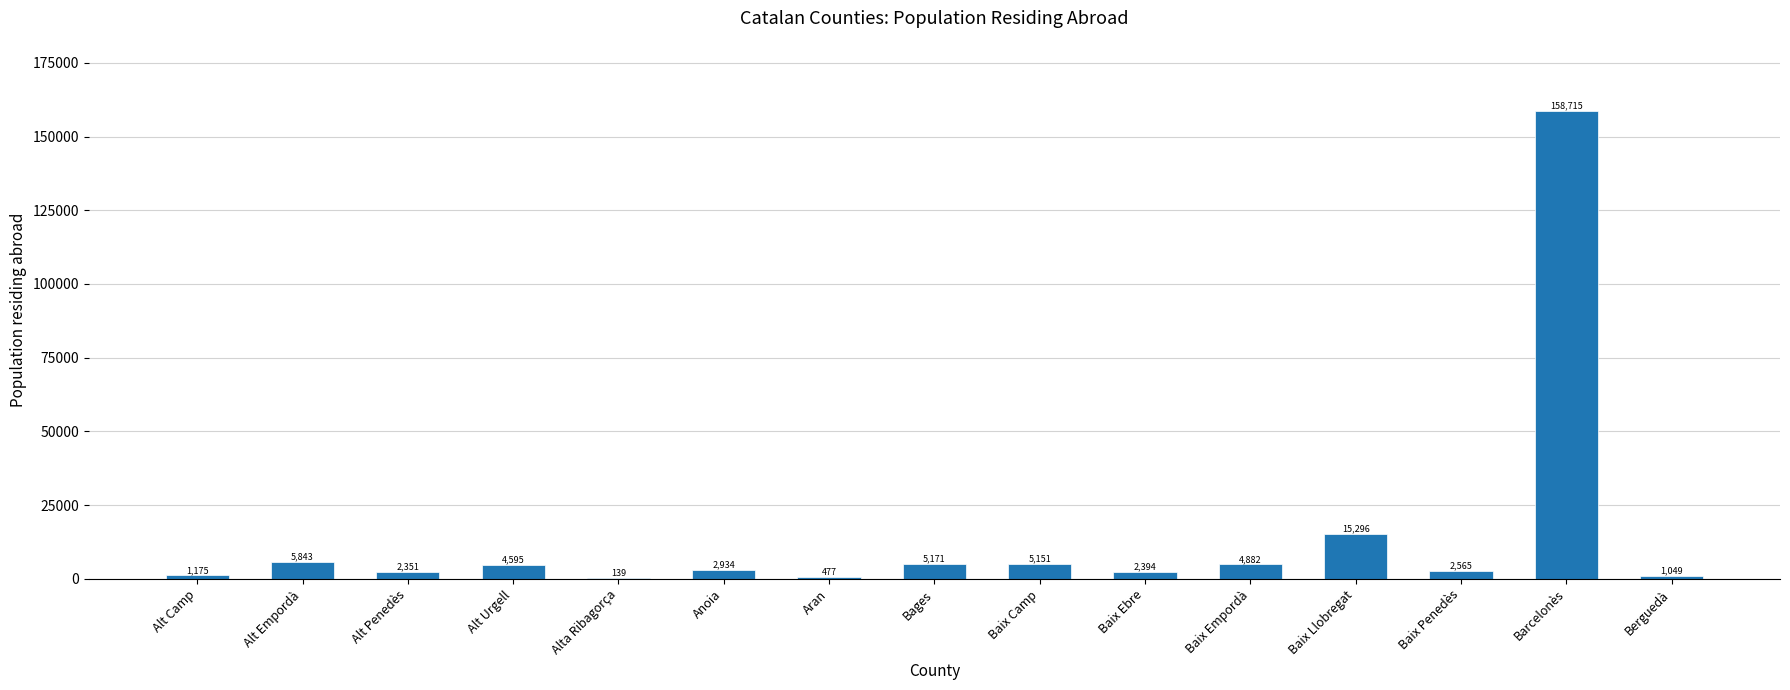

Which label corresponds to the largest value in the chart?

Barcelonès